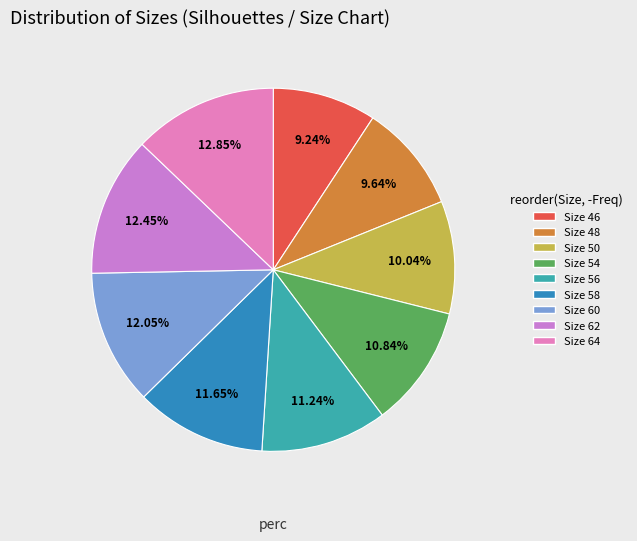

Does Size 64 account for over 50% of the chart?

No